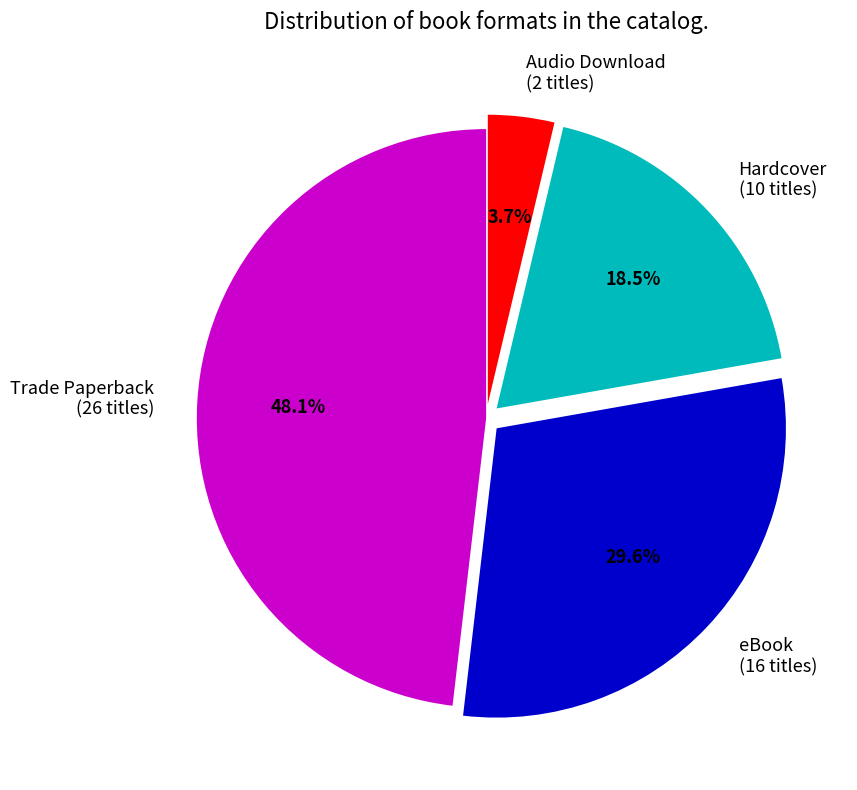

Combined, do Audio Download and Hardcover account for over 50%?

No